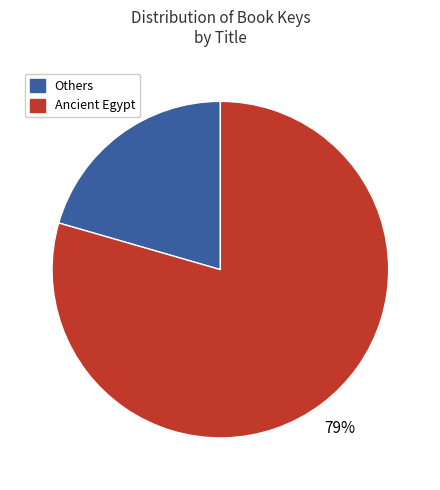

To the nearest percent, what is the average slice percentage?

50%